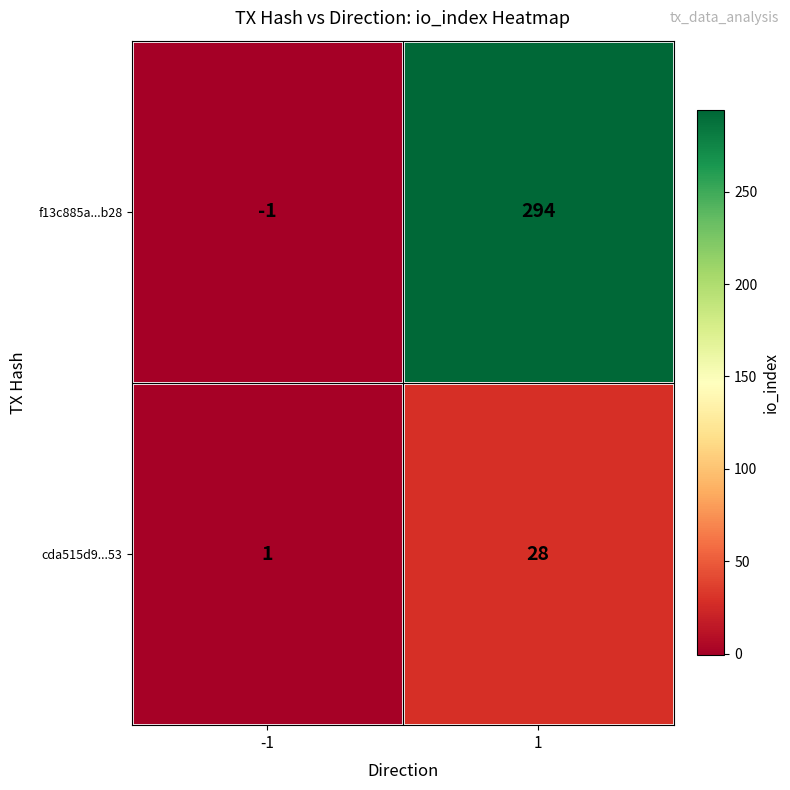

Rank the series by their maximum value, from highest to lowest.

f13c885a...b28, cda515d9...53